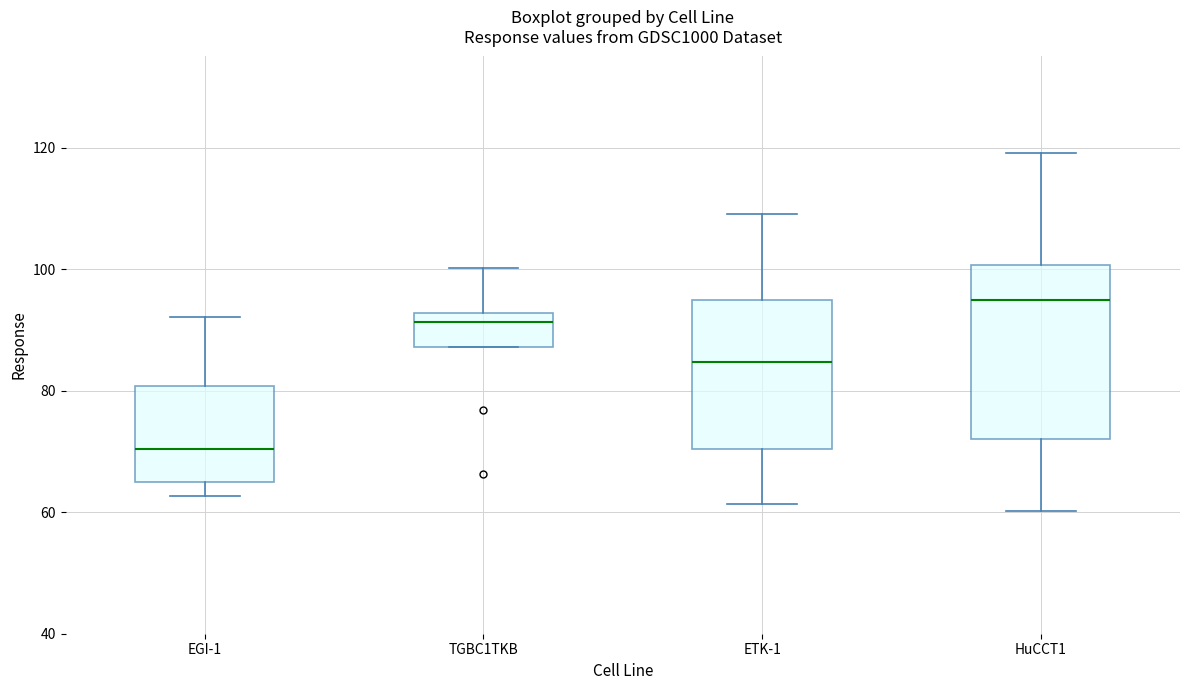

Reading left to right, transcribe this box plot: for each box, give where its median line is, the range the box spans, and where its two whiskers end, as read against the y-axis. The values are not printed on the chart, so give them approximately, as read against the axis.

EGI-1: median 70, box 64 to 80, whiskers 62 to 92
TGBC1TKB: median 92 (just below the box's upper edge), box 88 to 92, whiskers 88 to 100
ETK-1: median 84, box 70 to 94, whiskers 62 to 108
HuCCT1: median 94, box 72 to 100, whiskers 60 to 120